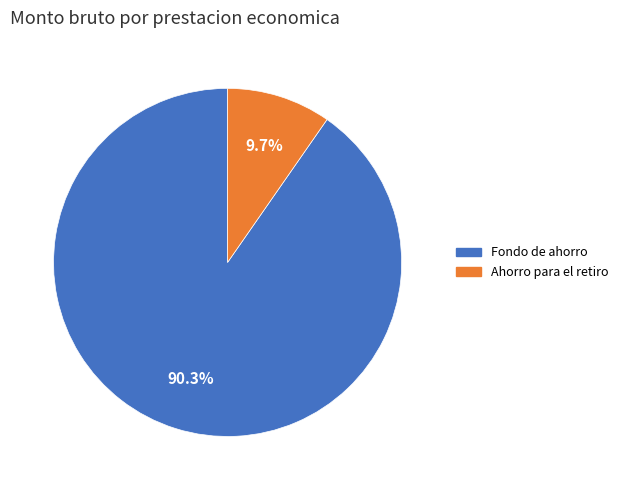

Is there any slice that represents more than half of the pie?

Yes